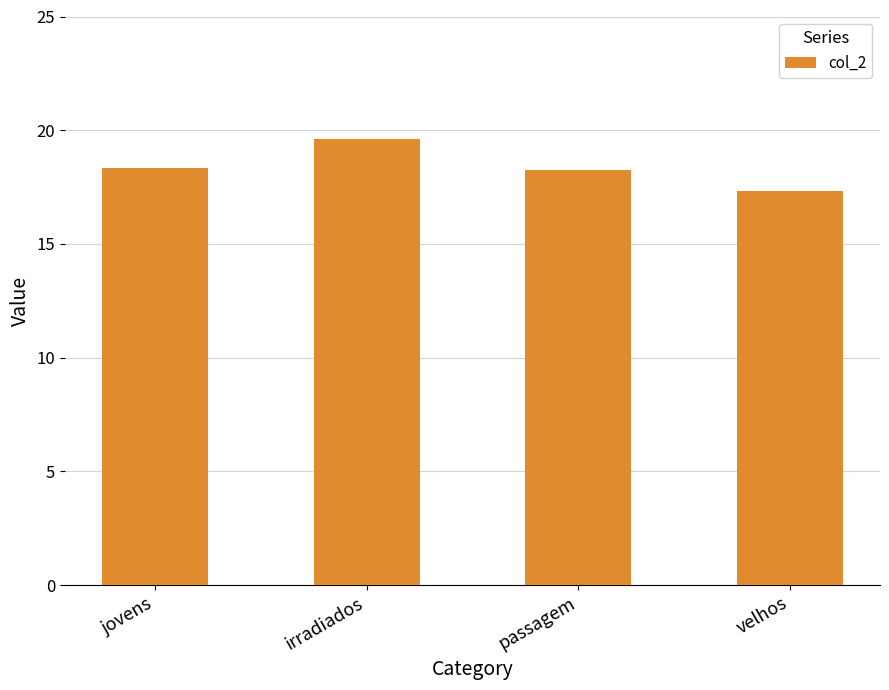

Is it true that the value at irradiados is 4.9?

False